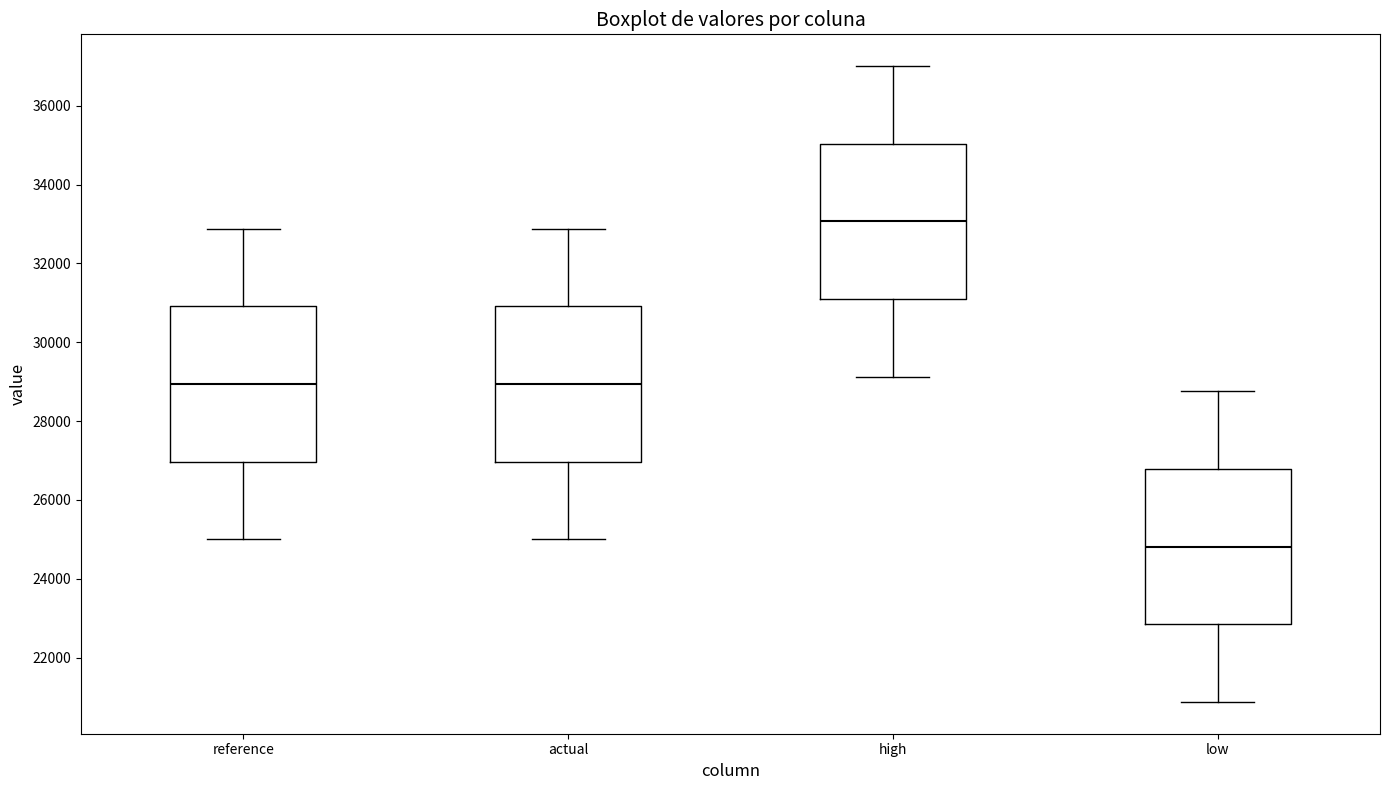

Which box's median line is the highest?

high